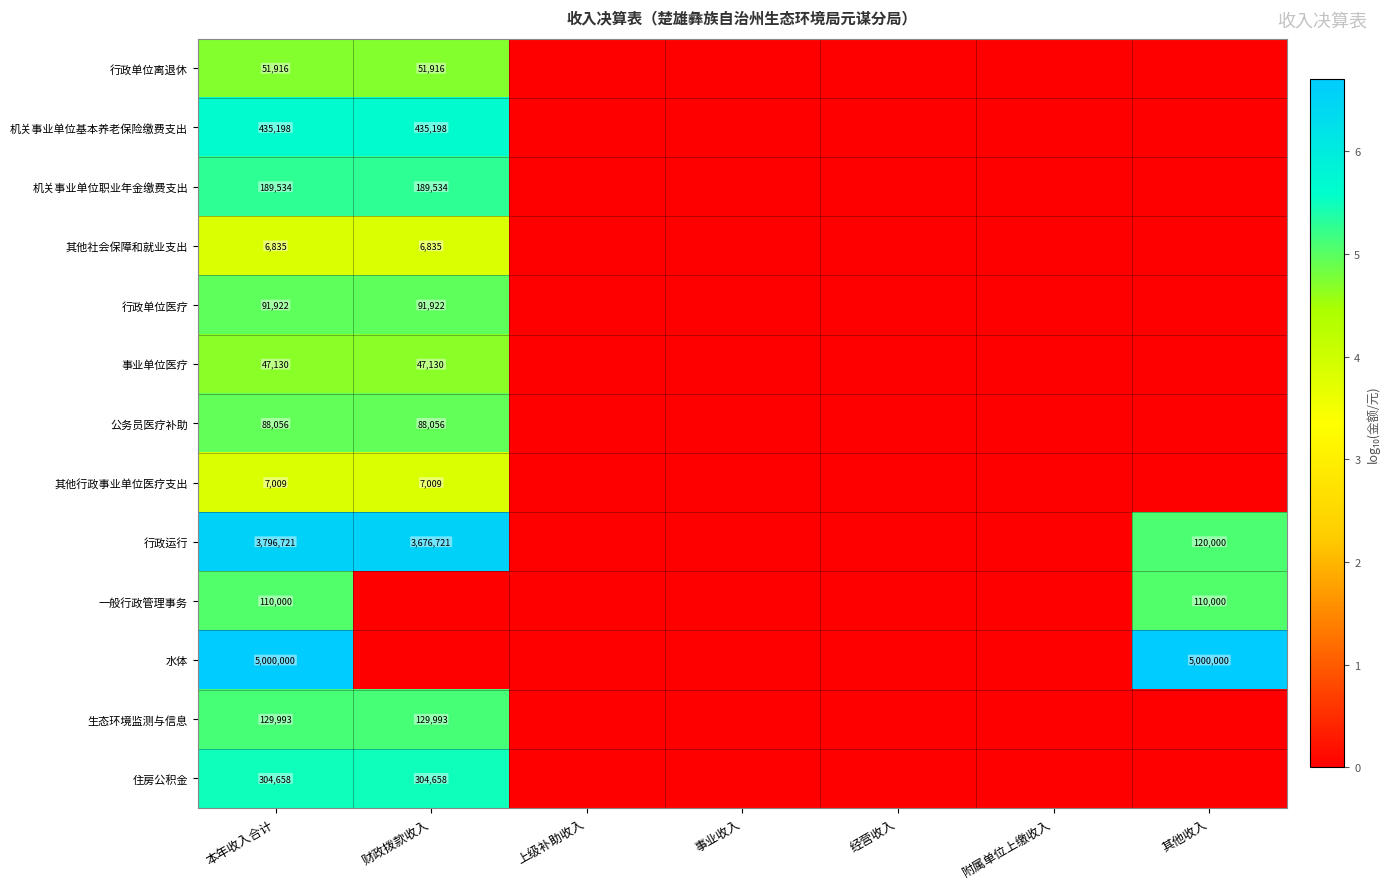

The value of 住房公积金 at 本年收入合计 is 525560. True or false?

False